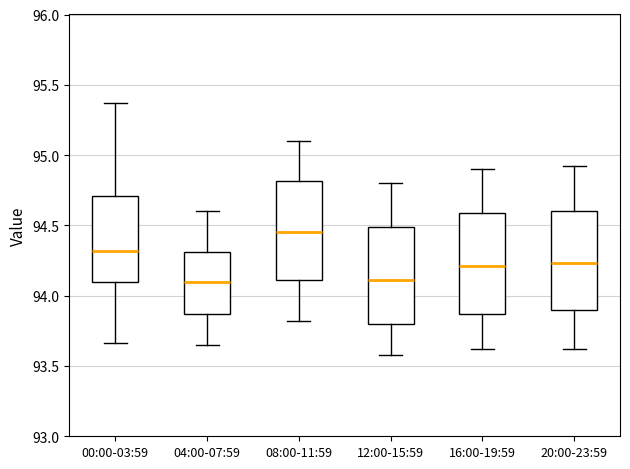

Where does the median line of the box for 04:00-07:59 sit on the y-axis? The values are not printed on the chart, so give them approximately, as read against the axis.

94.10